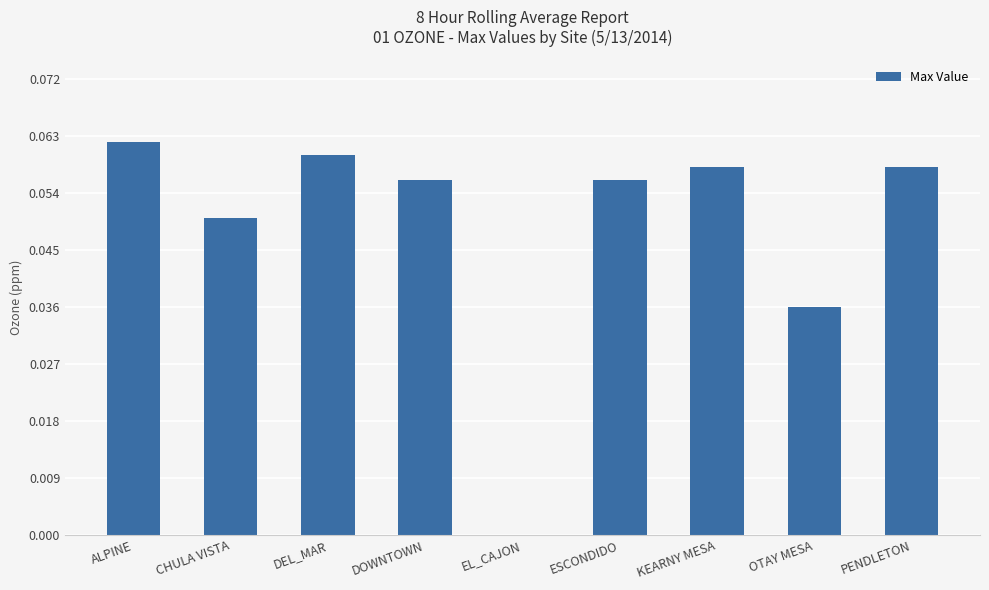

How many series are shown in this chart?

1